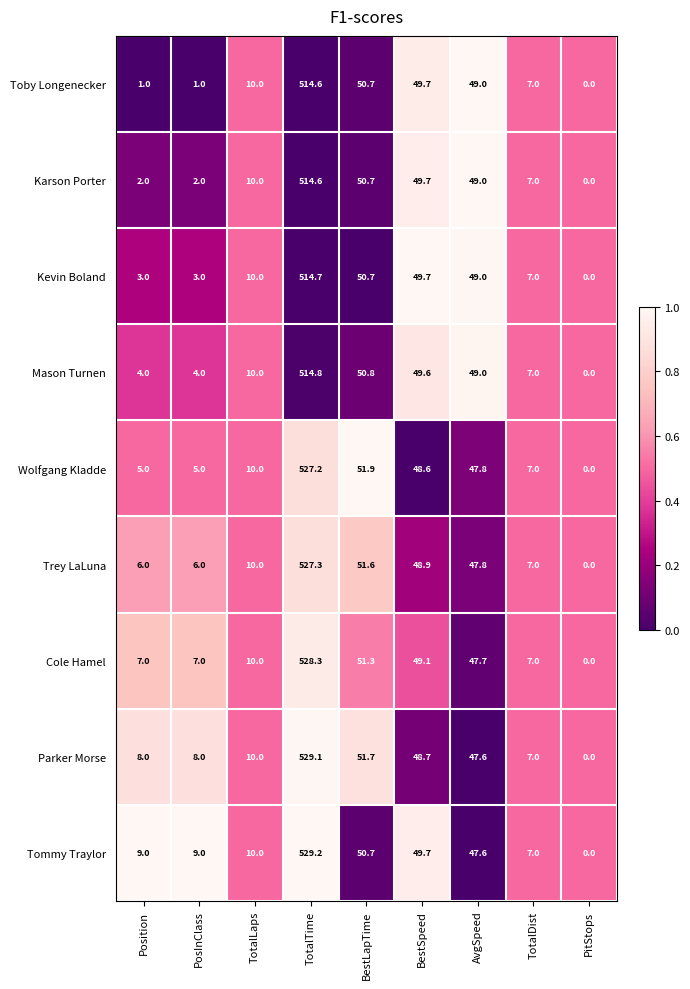

At Position, list the series in order from largest to smallest.

Tommy Traylor, Parker Morse, Cole Hamel, Trey LaLuna, Wolfgang Kladde, Mason Turnen, Kevin Boland, Karson Porter, Toby Longenecker